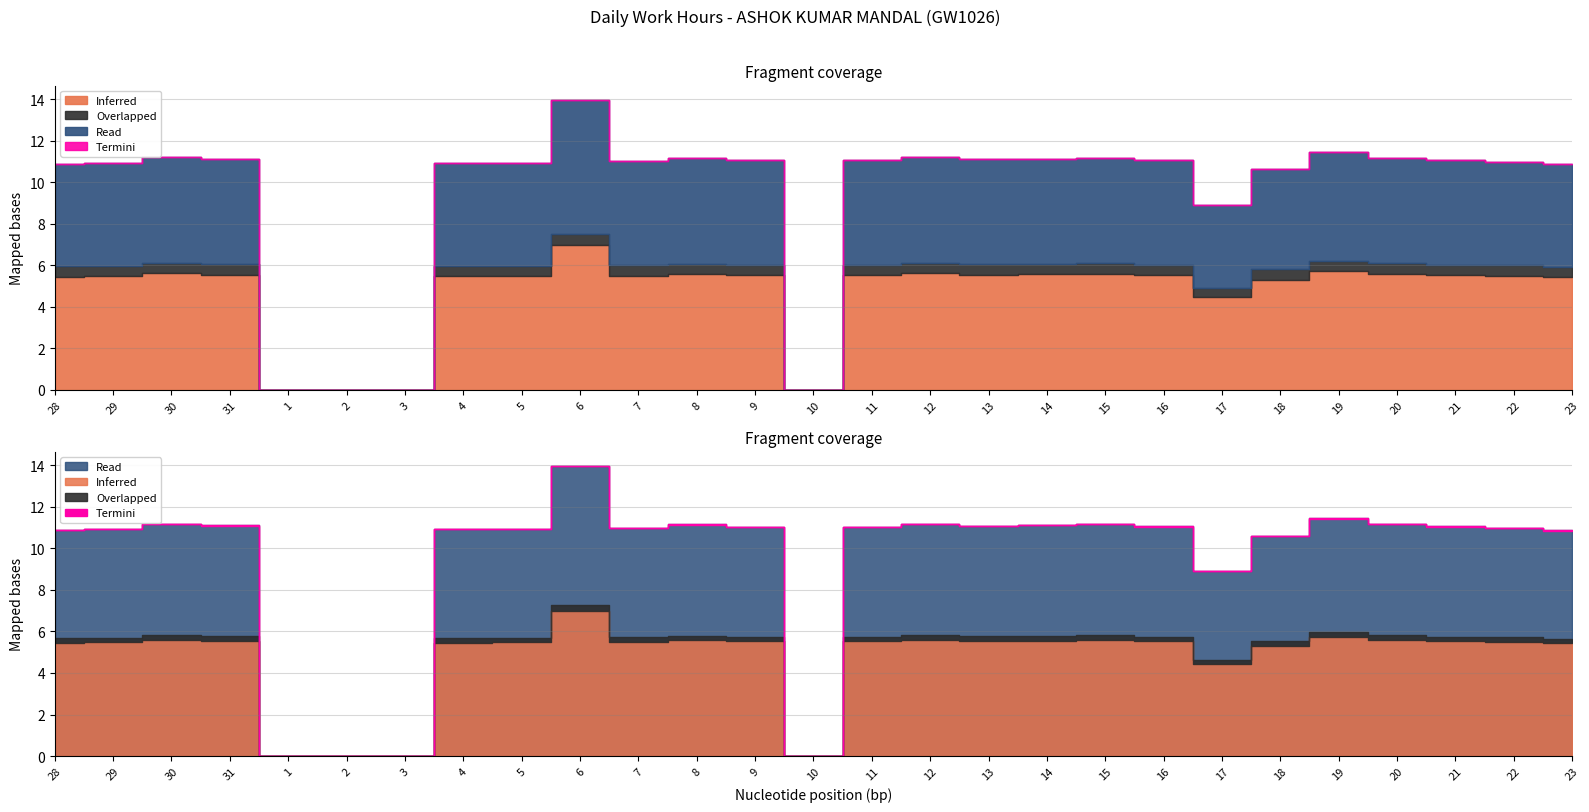

At which category is the sum across all series the highest?

6